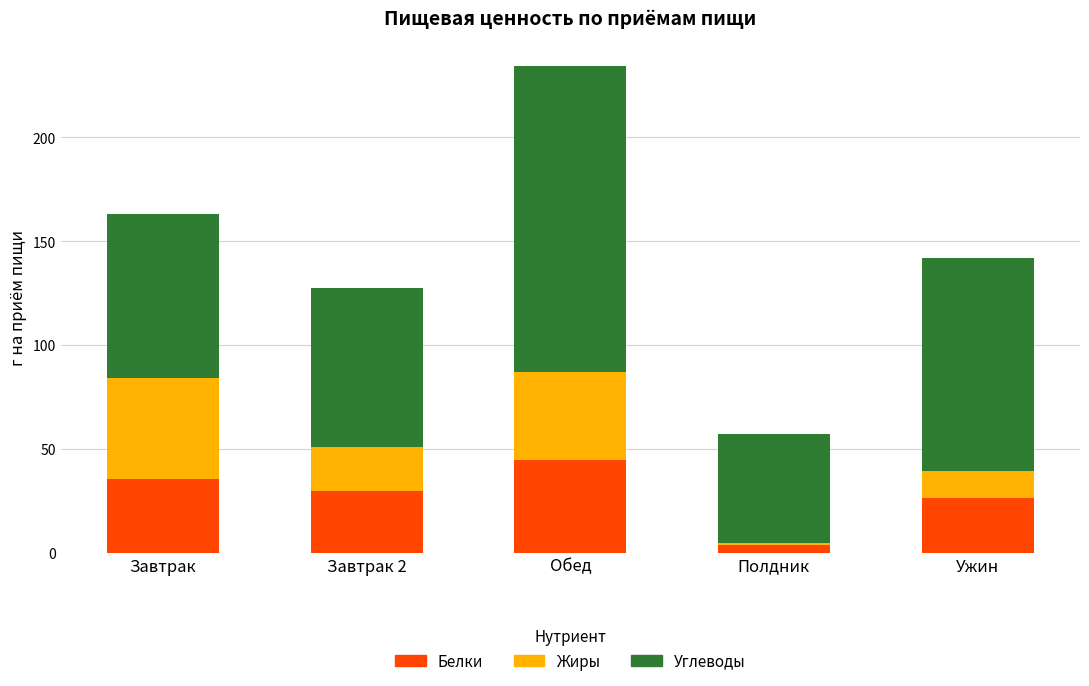

Is it true that Белки equals 44.8 at Обед?

True